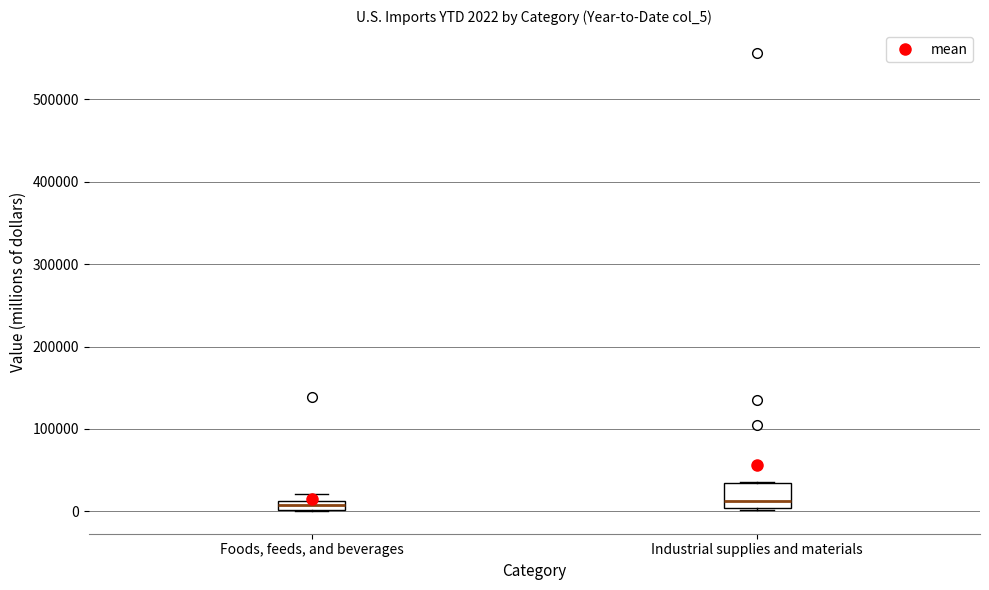

Comparing the boxes themselves (not the whiskers), which one is the tallest?

Industrial supplies and materials